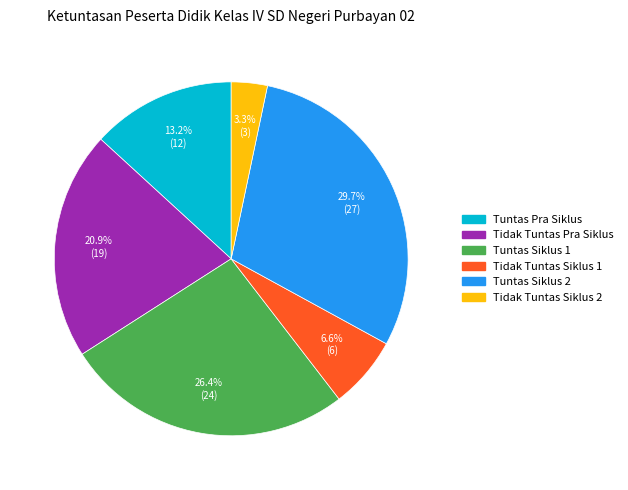

What is the ratio of the value at Tidak Tuntas Siklus 1 to the value at Tidak Tuntas Pra Siklus?

0.3